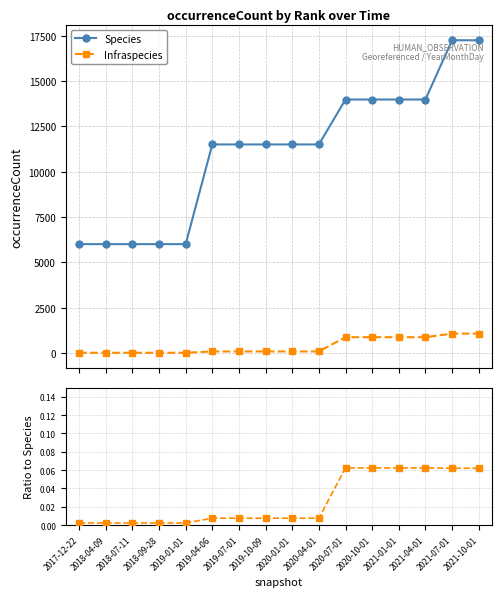

Count the number of categories in the chart.

16